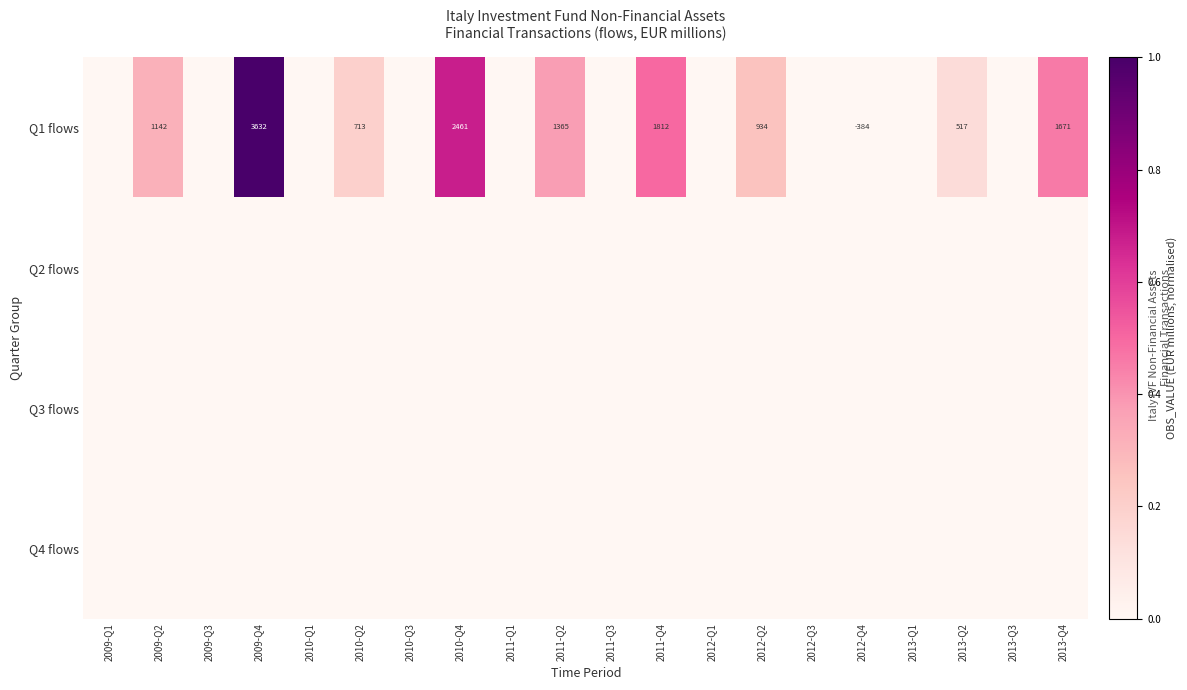

The Q1 flows series shows 5755 at 2009-Q4. True or false?

False